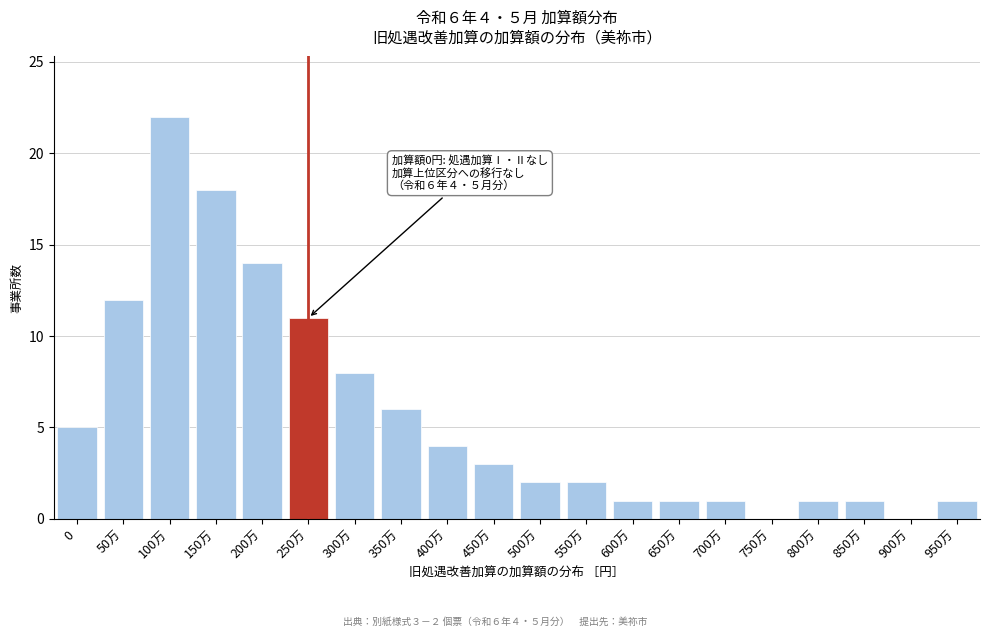

Reading left to right, transcribe all the data shown in this chart.

0=5	50万=12	100万=22	150万=18	200万=14	250万=11	300万=8	350万=6	400万=4	450万=3	500万=2	550万=2	600万=1	650万=1	700万=1	750万=0	800万=1	850万=1	900万=0	950万=1